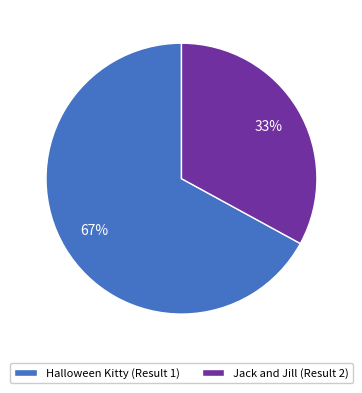

What is the largest slice in the pie chart?

Halloween Kitty (Result 1)